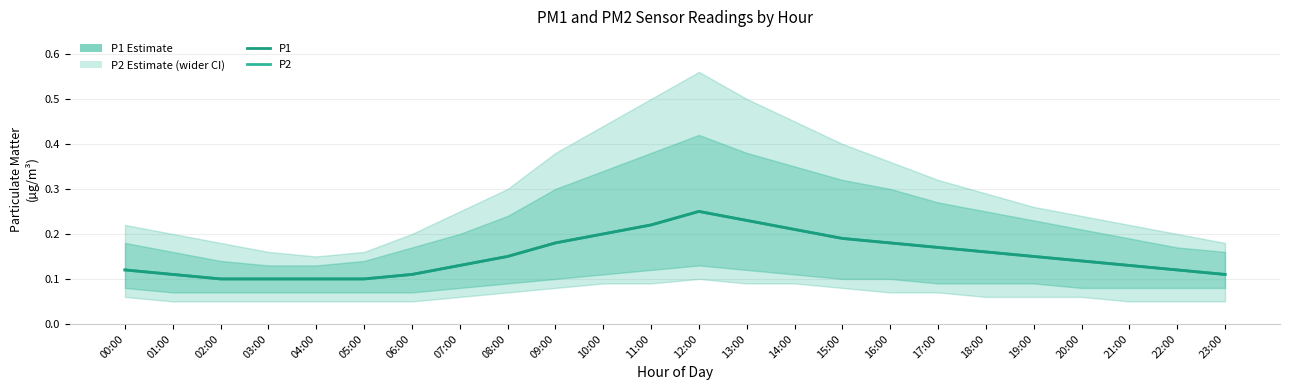

True or false: P1 (Estimate) and P2 (Estimate upper) cross at least once.

False